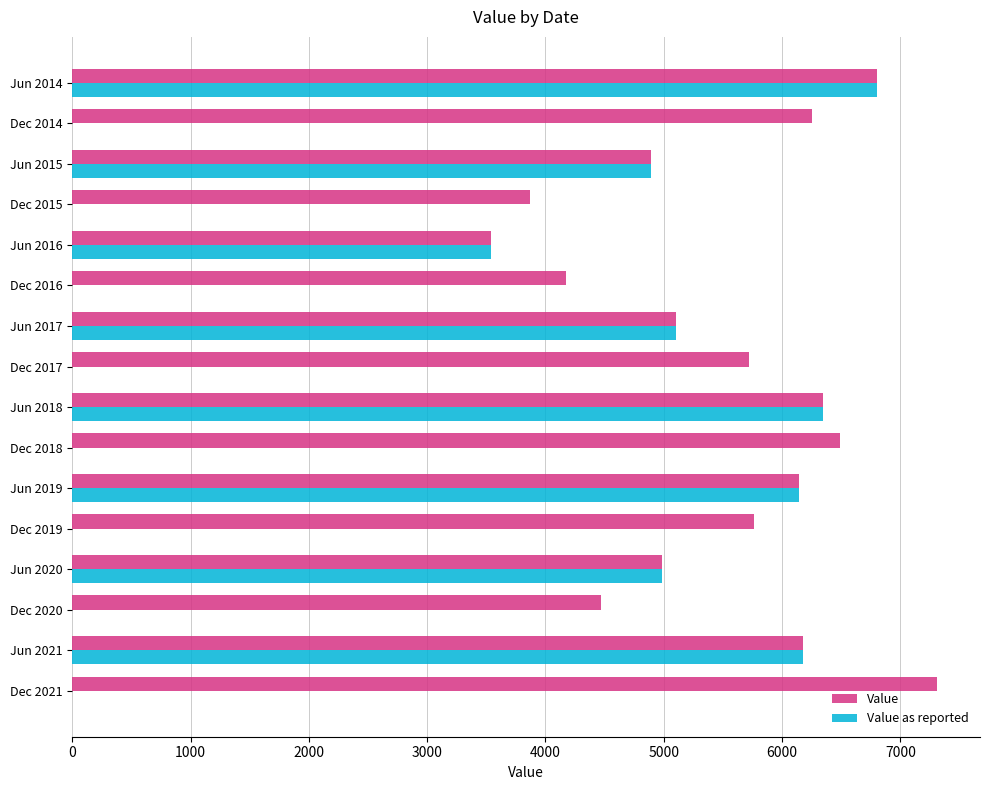

At which label is Value as reported closest to 3402?

Jun 2016